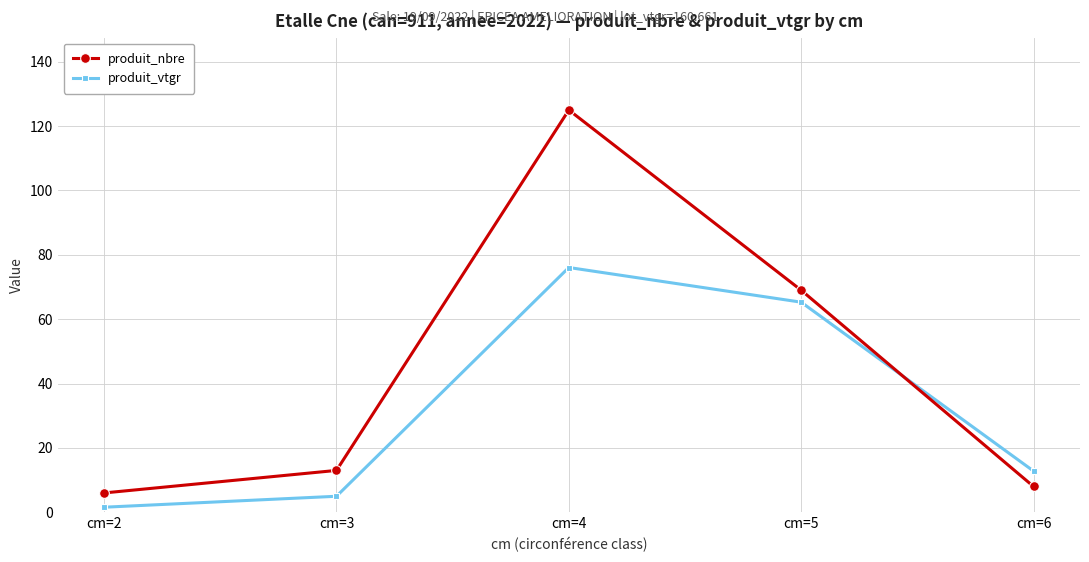

What is the value of the produit_nbre point at the 3rd from the left?

125.0